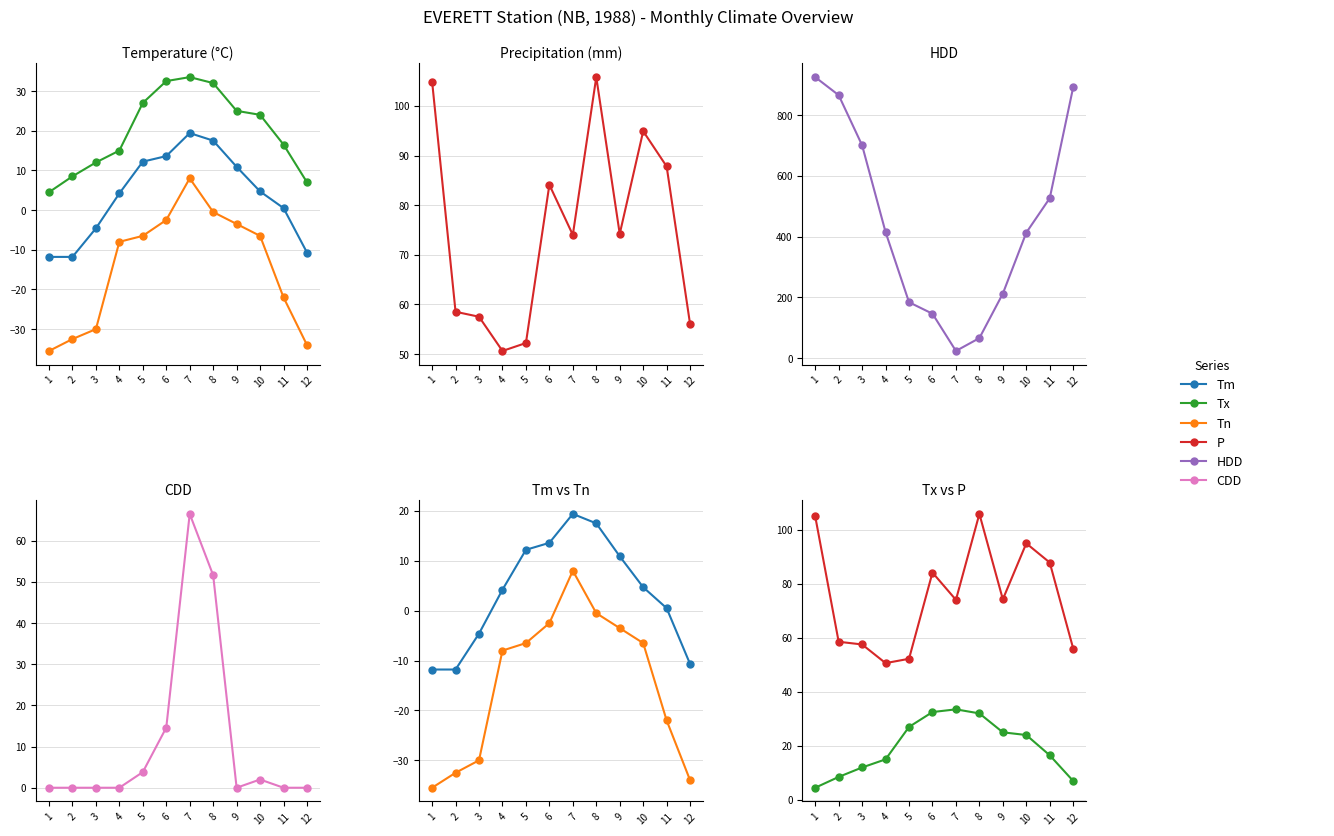

Reading right to left, list all the values displayed in this chart.

Tm: -10.7	0.5	4.7	10.9	17.5	19.4	13.6	12.2	4.2	-4.6	-11.8	-11.8
Tx: 7.0	16.5	24.0	25.0	32.0	33.5	32.5	27.0	15.0	12.0	8.5	4.5
Tn: -34.0	-22.0	-6.5	-3.5	-0.5	8.0	-2.5	-6.5	-8.0	-30.0	-32.5	-35.5
P: 56.0	87.8	94.9	74.2	105.8	74.0	84.1	52.2	50.6	57.5	58.5	104.9
HDD: 891.2	526.3	413.0	212.6	66.4	24.1	146.5	184.3	414.8	700.1	865.0	924.3
CDD: 0.0	0.0	2.0	0.0	51.6	66.5	14.6	3.8	0.0	0.0	0.0	0.0